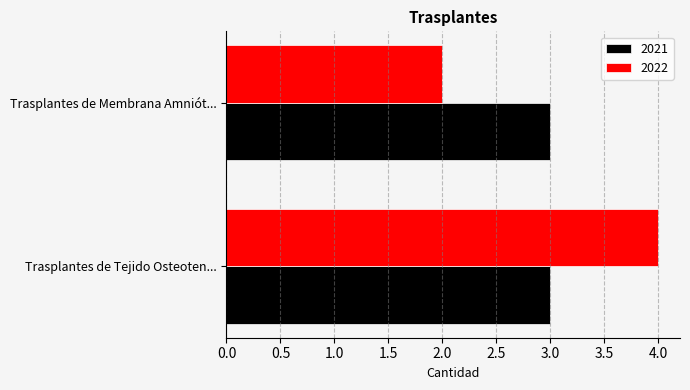

List the series in order of their peak value, highest first.

2022, 2021